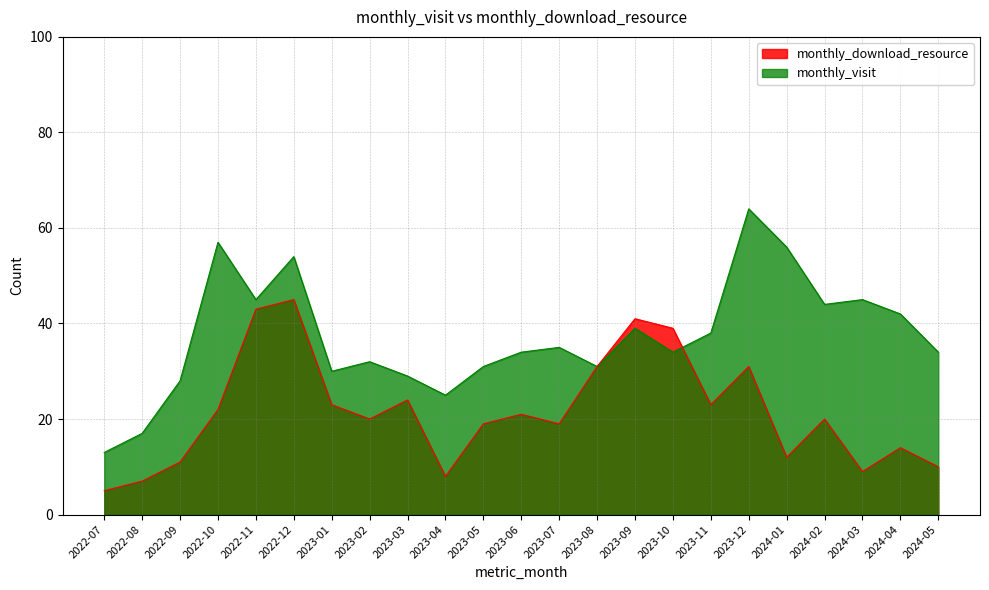

Reading right to left, list all the values displayed in this chart.

monthly_visit: 34	42	45	44	56	64	38	34	39	31	35	34	31	25	29	32	30	54	45	57	28	17	13
monthly_download_resource: 10	14	9	20	12	31	23	39	41	31	19	21	19	8	24	20	23	45	43	22	11	7	5